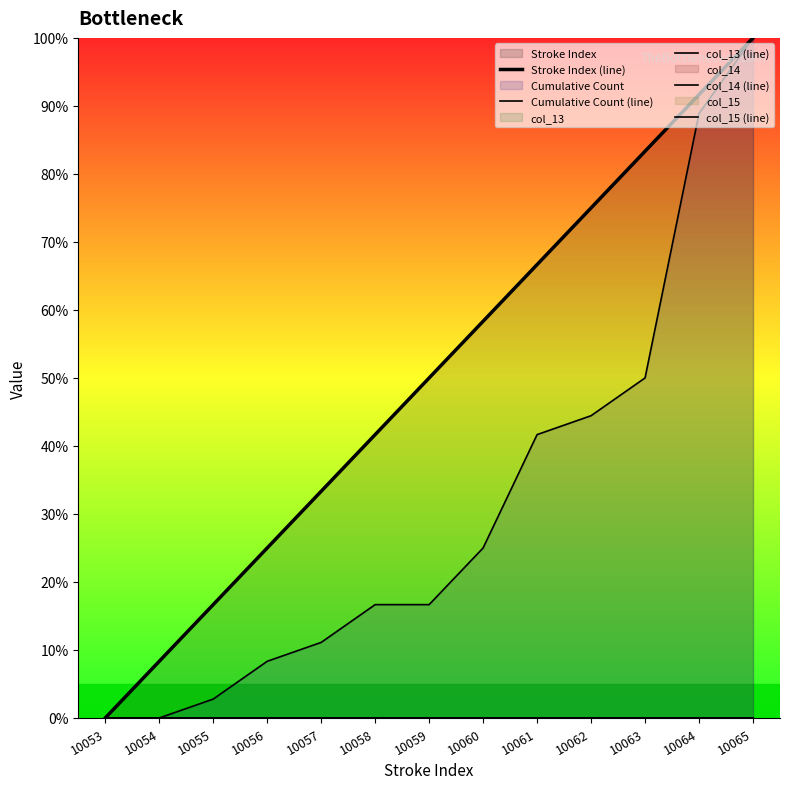

Which series has the largest range (max minus min)?

Stroke Index (line)